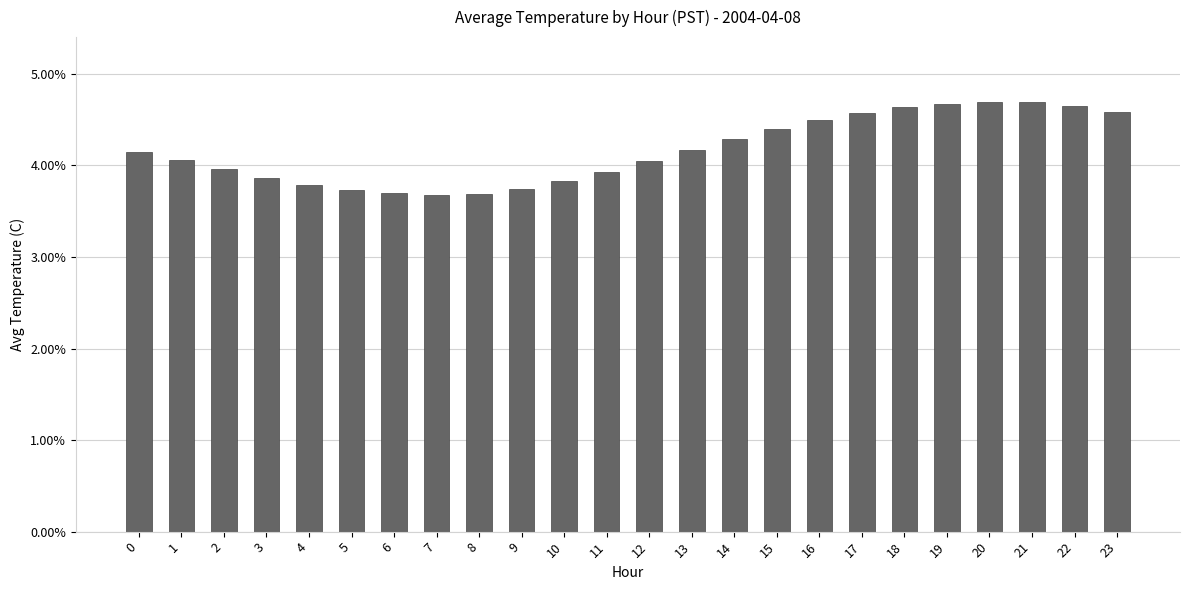

Rank the categories by value from highest to lowest.

20, 21, 19, 22, 18, 23, 17, 16, 15, 14, 13, 0, 1, 12, 2, 11, 3, 10, 4, 9, 5, 6, 8, 7